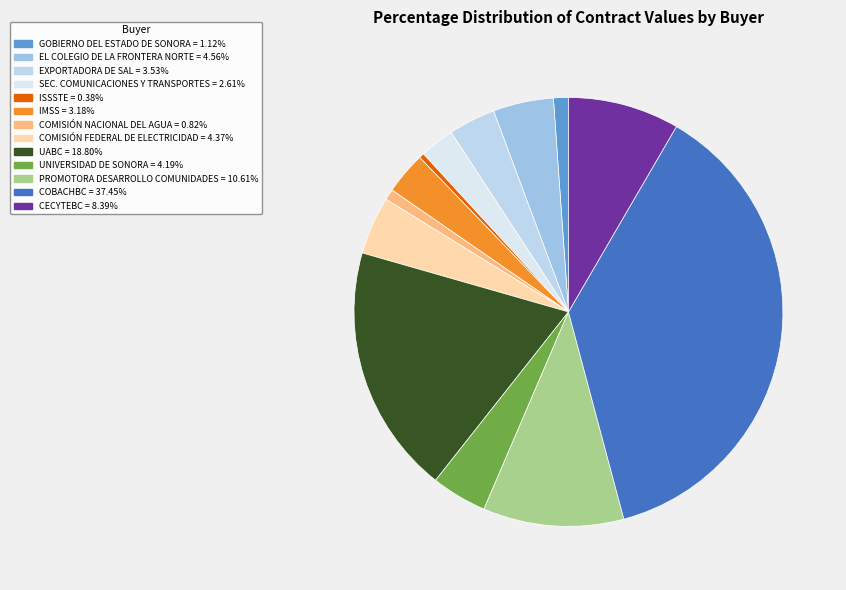

Count the number of slices in the pie.

13